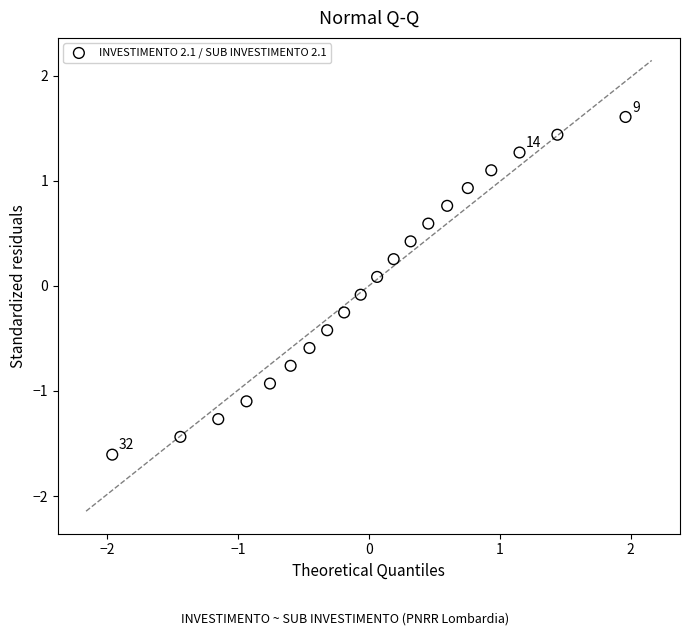

What is the range of Y values (max minus min)?

3.2